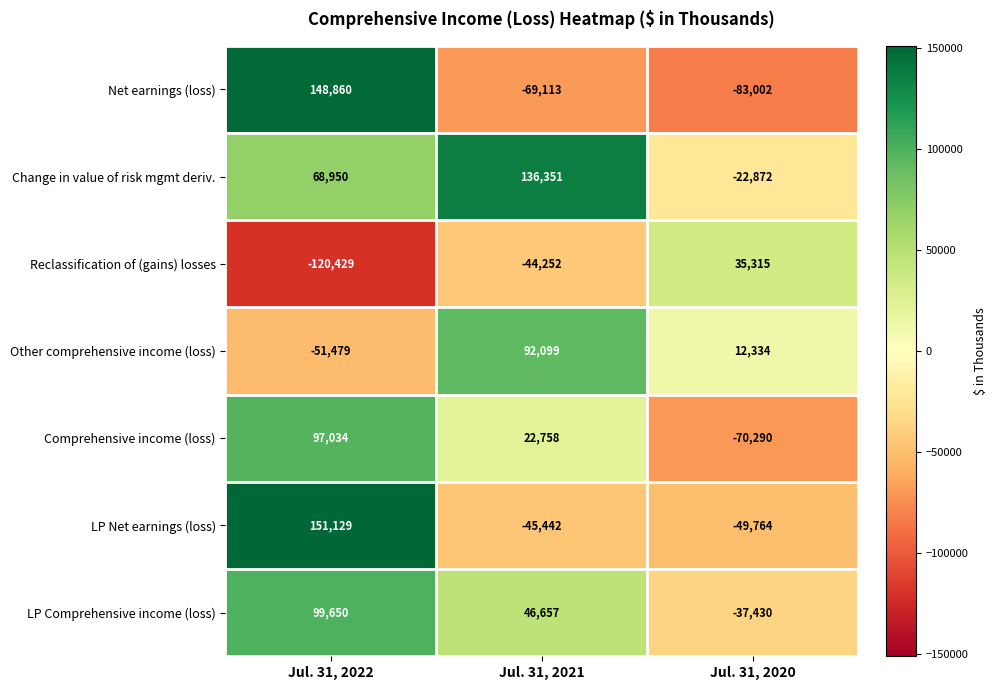

How many values in the Reclassification of (gains) losses series exceed -44252?

1